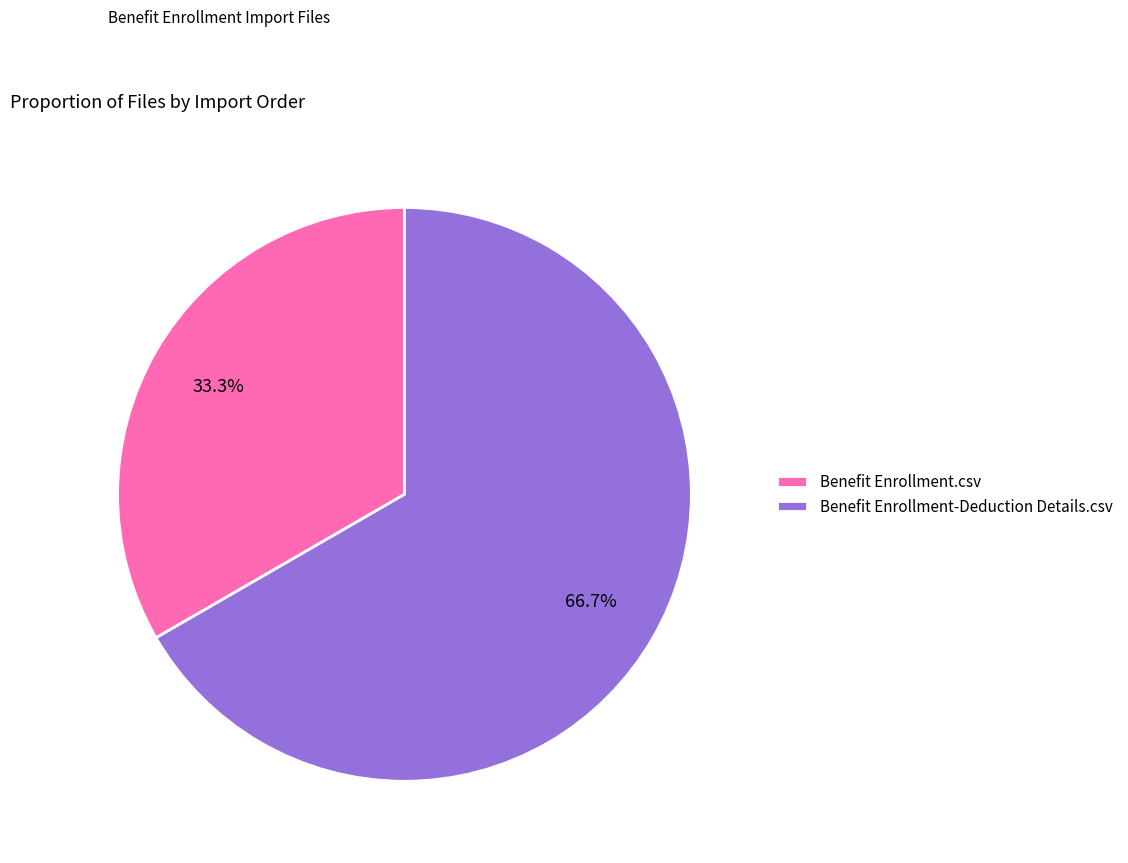

What percentage is the Benefit Enrollment-Deduction Details.csv slice, to the nearest percent?

67%